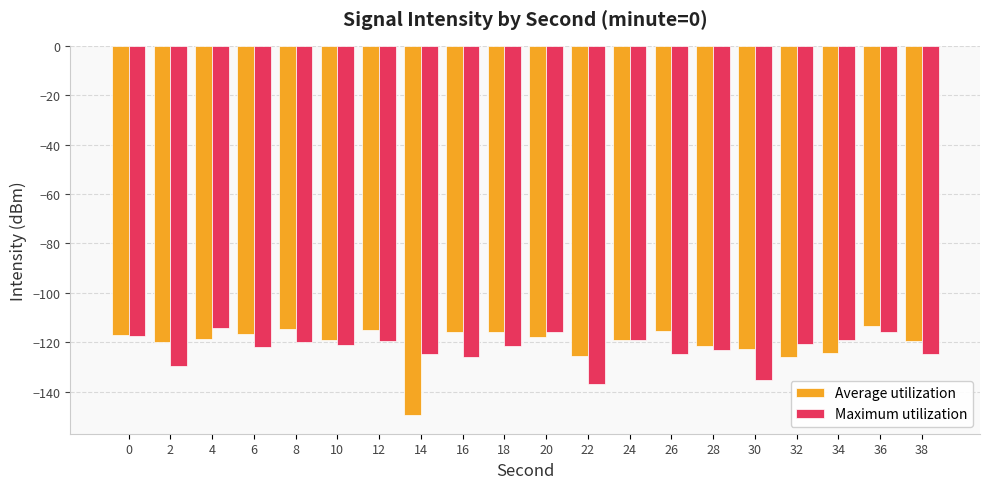

What is the total value across all series at 14?

-274.4